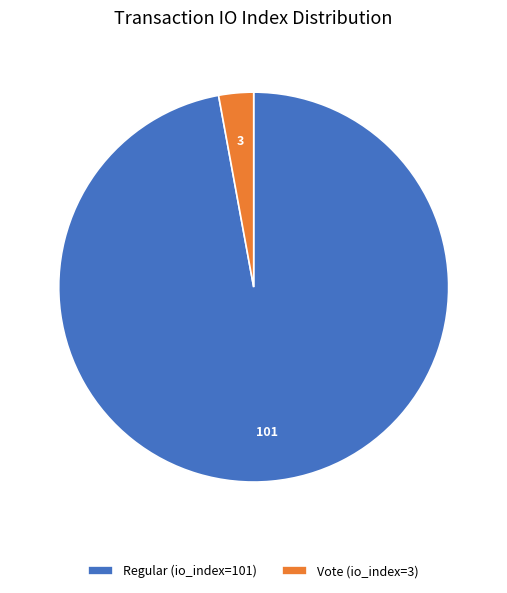

What is the smallest slice in the pie chart?

Vote (io_index=3)